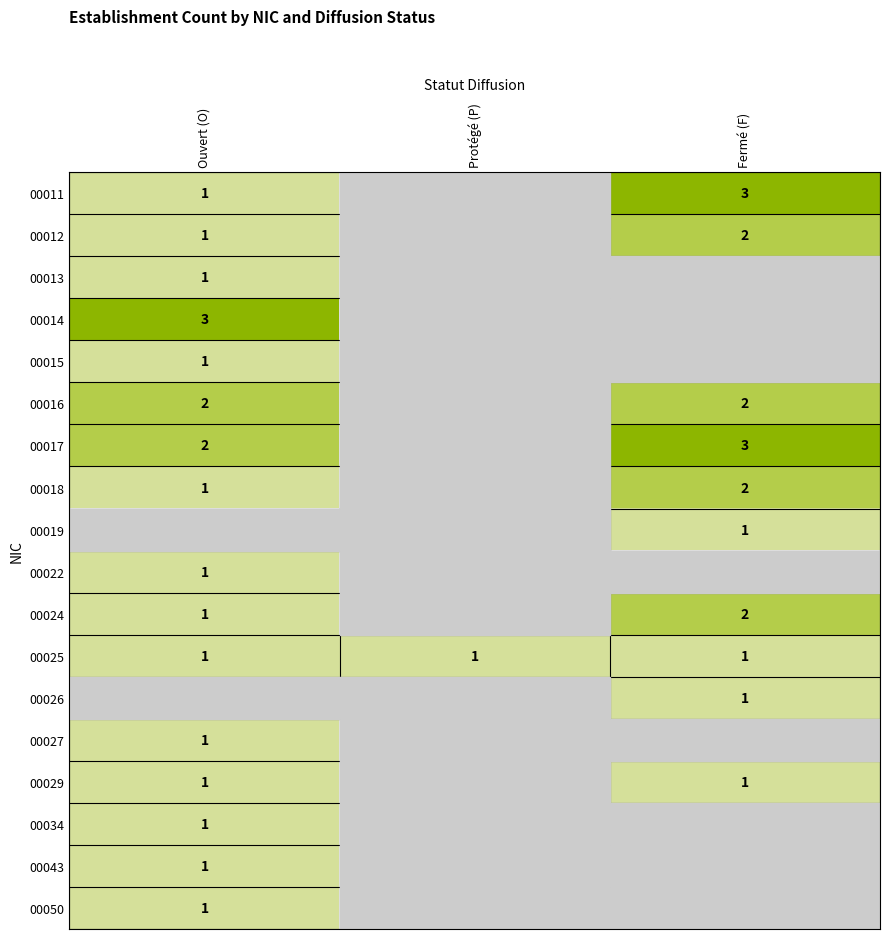

The value of 00029 at Fermé (F) is 1. True or false?

True